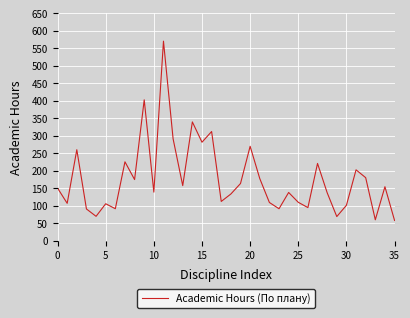

What is the maximum value shown in the chart?

570.4